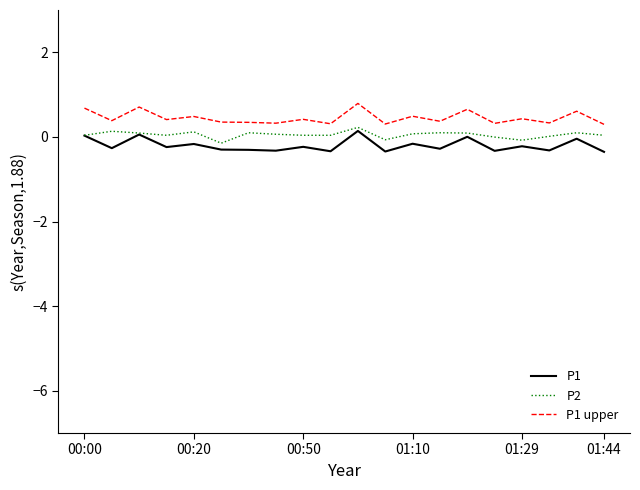

Is this an area chart (filled region under the line)?

No